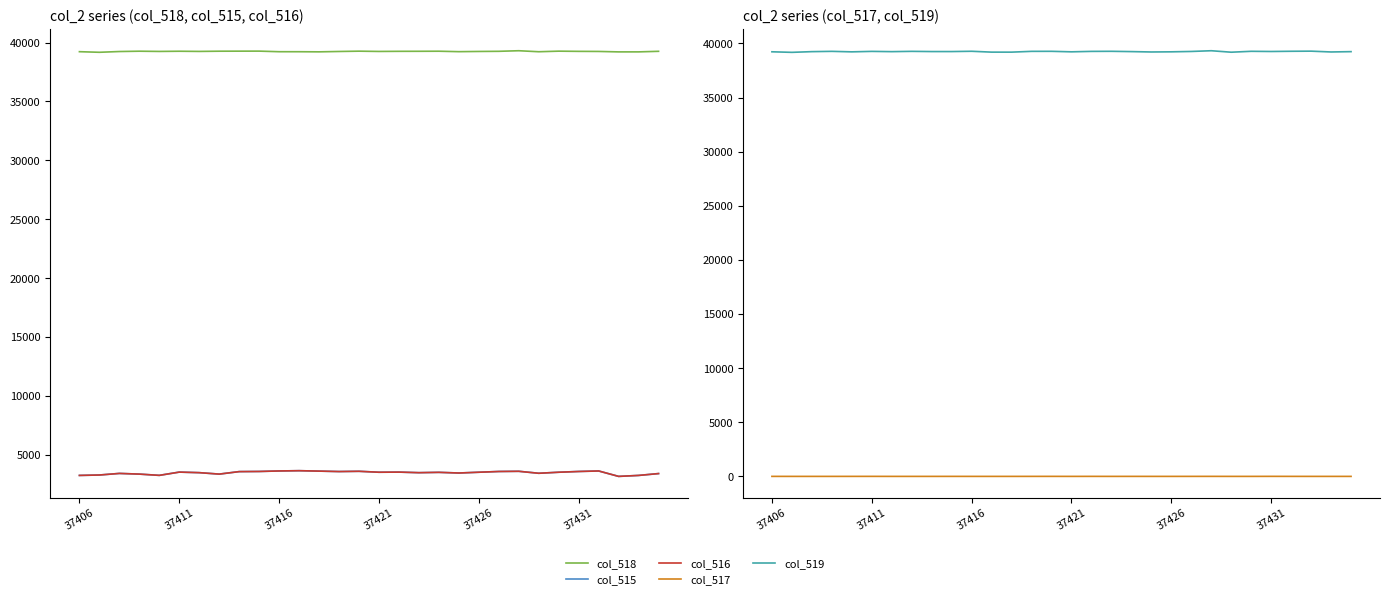

Reading left to right, extract all data points from this chart.

col_518: 39230	39179	39244	39271	39252	39268	39253	39271	39275	39278	39228	39227	39217	39248	39274	39251	39261	39264	39270	39232	39250	39262	39311	39226	39275	39258	39251	39213	39214	39262
col_515: 3247	3281	3416	3358	3252	3529	3481	3358	3570	3583	3625	3648	3612	3576	3598	3517	3529	3480	3508	3451	3517	3581	3598	3429	3517	3583	3625	3164	3246	3403
col_516: 3246	3281	3416	3358	3251	3527	3481	3358	3570	3582	3625	3648	3612	3575	3596	3517	3527	3480	3507	3451	3517	3580	3596	3429	3517	3580	3624	3164	3246	3403
col_517: 1	0	0	0	1	2	0	0	0	1	0	0	0	1	2	0	2	0	1	0	0	1	2	0	0	3	1	0	0	0
col_519: 39230	39179	39244	39271	39225	39268	39244	39271	39252	39252	39278	39199	39198	39271	39274	39227	39268	39275	39248	39213	39227	39261	39328	39192	39275	39258	39278	39289	39214	39244